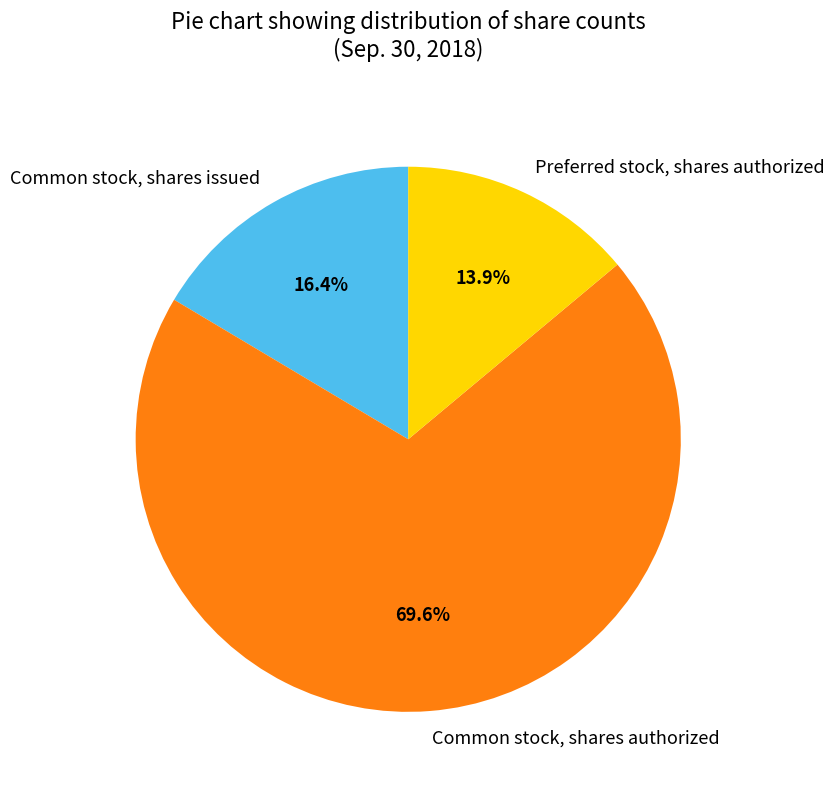

Is Common stock, shares issued the majority of the pie?

No